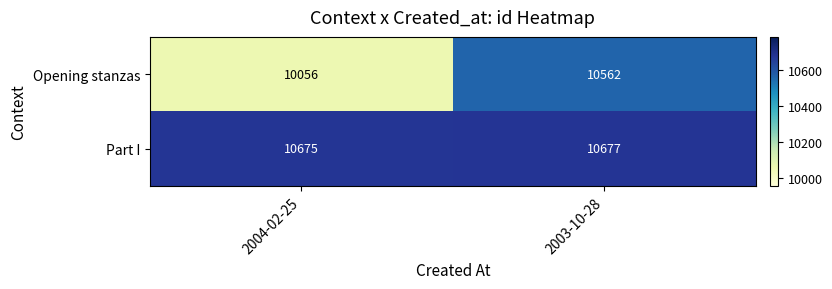

At which label is Opening stanzas closest to 10309?

2004-02-25